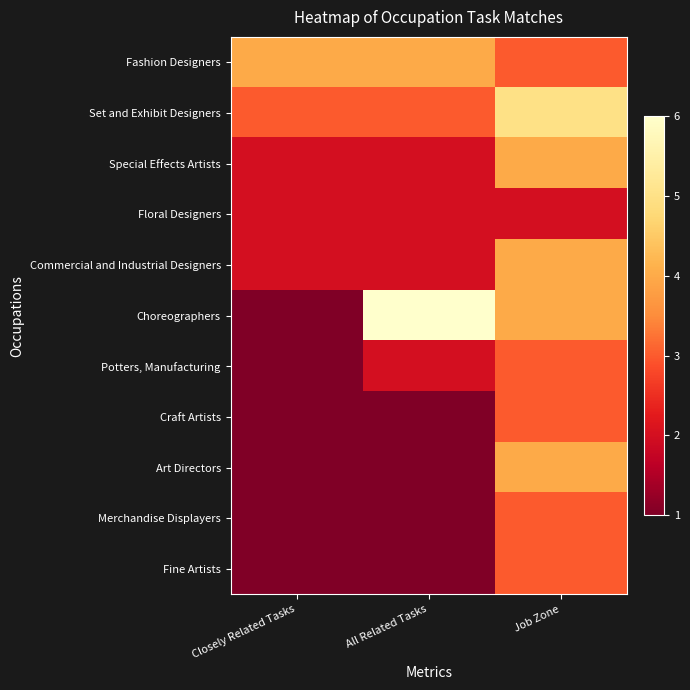

Between Closely Related Tasks and All Related Tasks, which series saw the biggest shift?

Choreographers